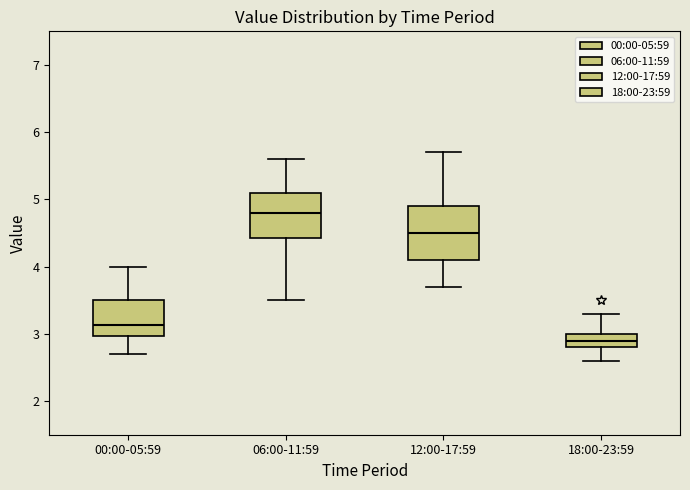

Reading left to right, transcribe this box plot: for each box, give where its median line is, the range the box spans, and where its two whiskers end, as read against the y-axis. The values are not printed on the chart, so give them approximately, as read against the axis.

00:00-05:59: median 3.1, box 3.0 to 3.5, whiskers 2.7 to 4.0
06:00-11:59: median 4.8, box 4.4 to 5.1, whiskers 3.5 to 5.6
12:00-17:59: median 4.5, box 4.1 to 4.9, whiskers 3.7 to 5.7
18:00-23:59: median 2.9, box 2.8 to 3.0, whiskers 2.6 to 3.3